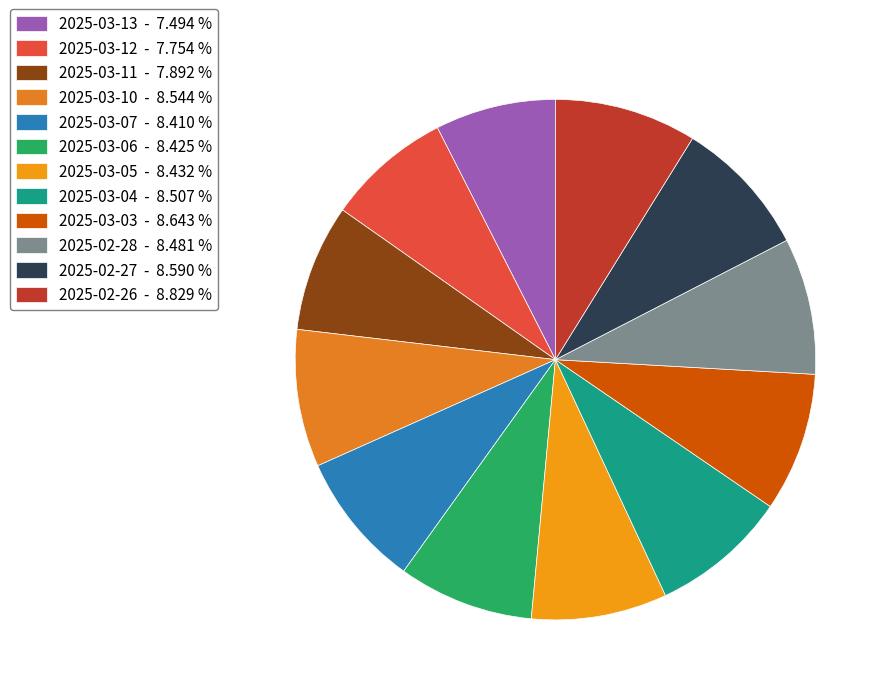

Is 2025-02-26 the majority of the pie?

No